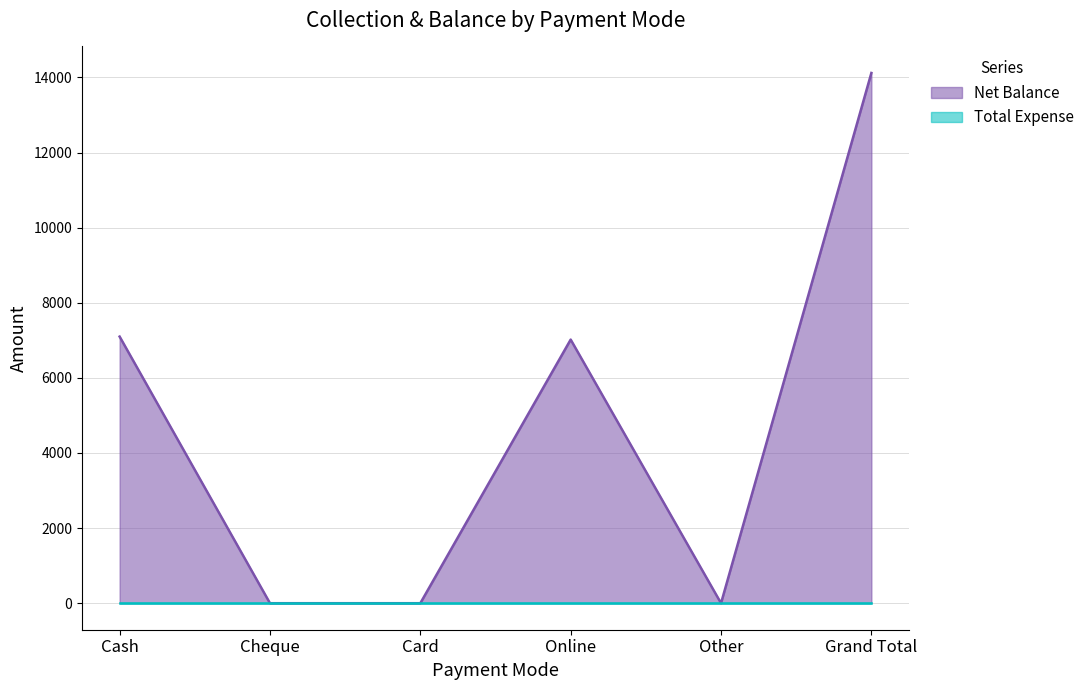

What is the label of the 1st point from the right?

Grand Total